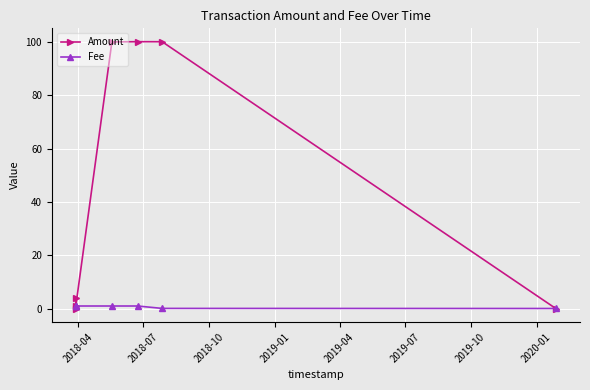

Rank the series by their maximum value, from lowest to highest.

Fee, Amount